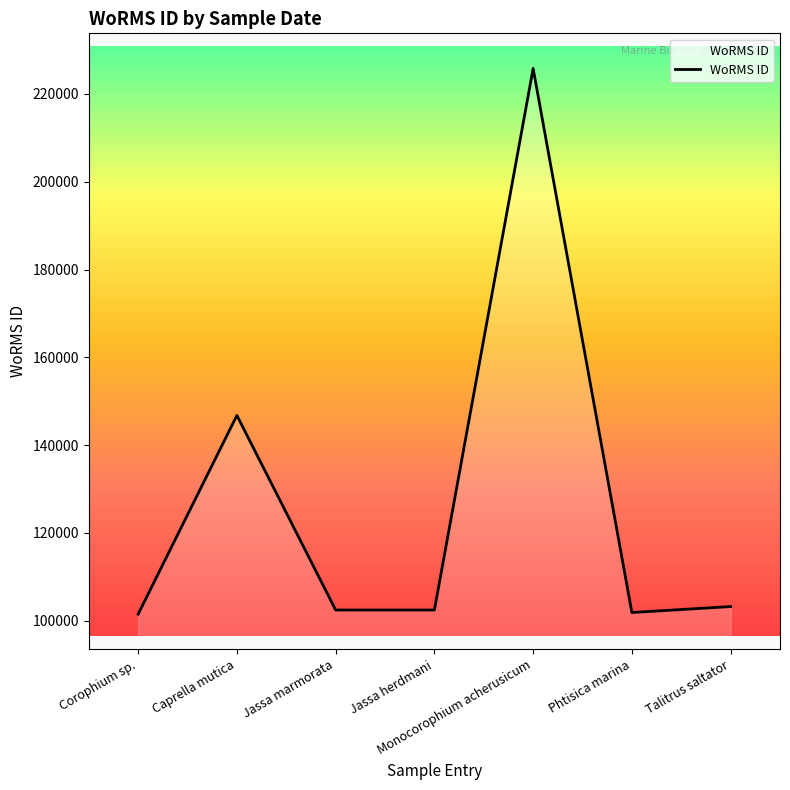

At which category does the chart reach its peak across all series?

Monocorophium acherusicum